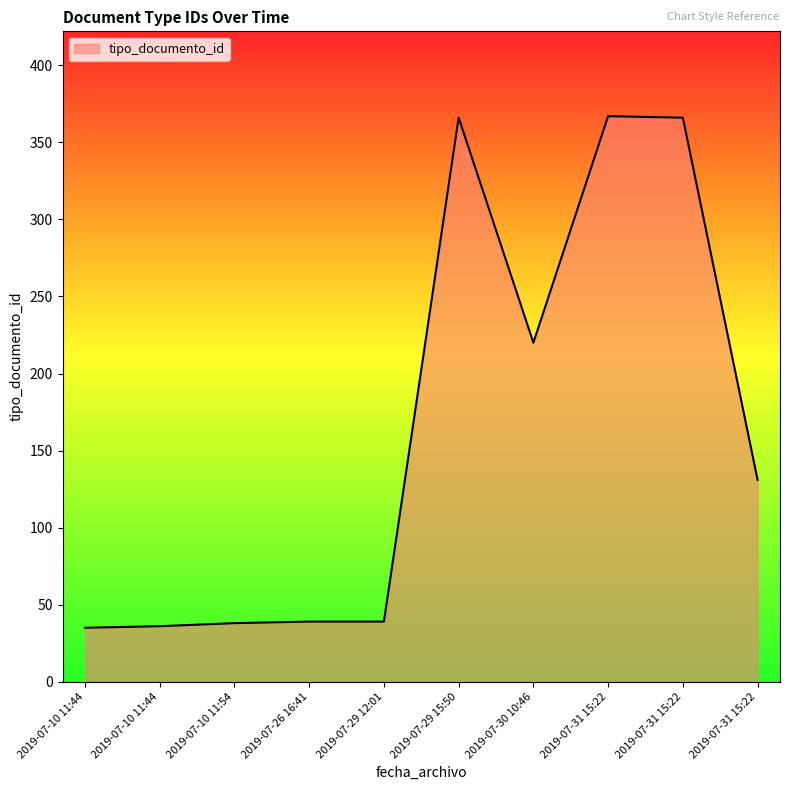

Count the number of categories in the chart.

10